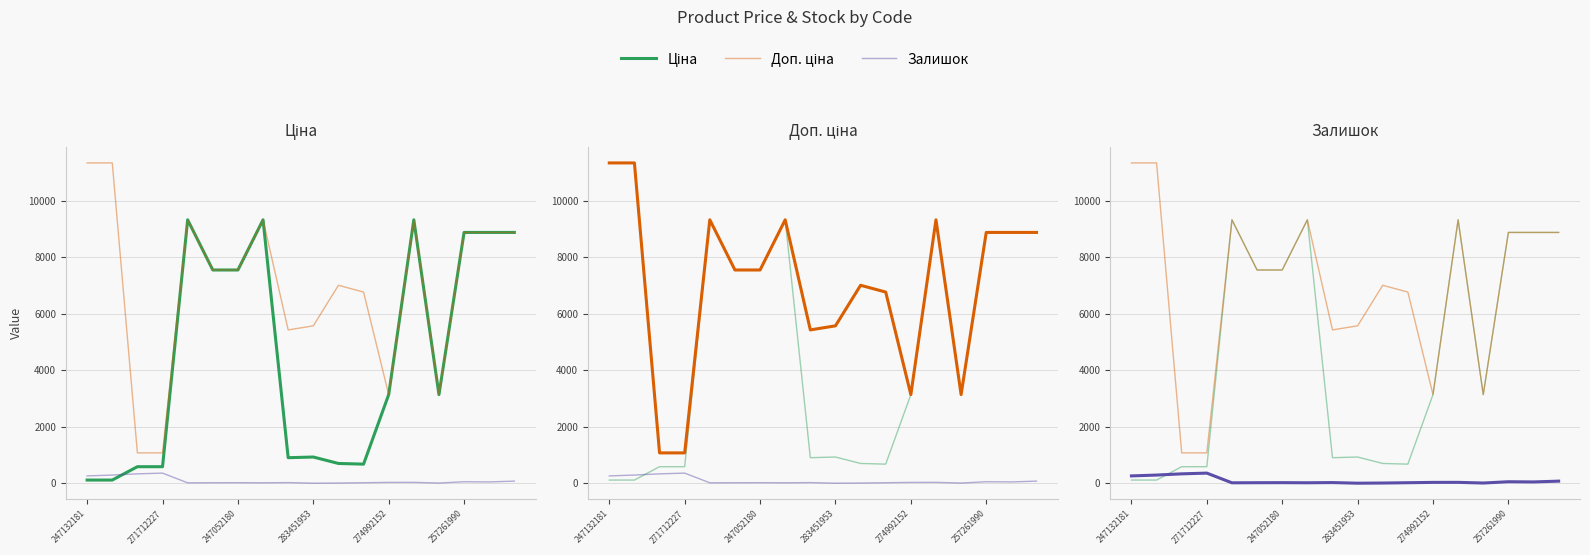

Reading left to right, list all the values displayed in this chart.

Ціна: 113.3	113.3	586.0	586.0	9321.4	7545.9	7545.9	9321.4	904.3	928.3	700.4	676.4	3136.8	9321.4	3136.8	8874.6	8874.6	8874.6
Доп. ціна: 11334.0	11334.0	1074.5	1074.5	9321.4	7545.9	7545.9	9321.4	5425.9	5569.9	7004.3	6764.4	3137.0	9321.4	3137.0	8874.6	8874.6	8874.6
Залишок: 260.0	290.0	333.0	359.0	16.0	19.0	21.0	17.0	24.0	2.0	8.0	19.0	31.0	32.0	8.0	54.0	47.0	75.0